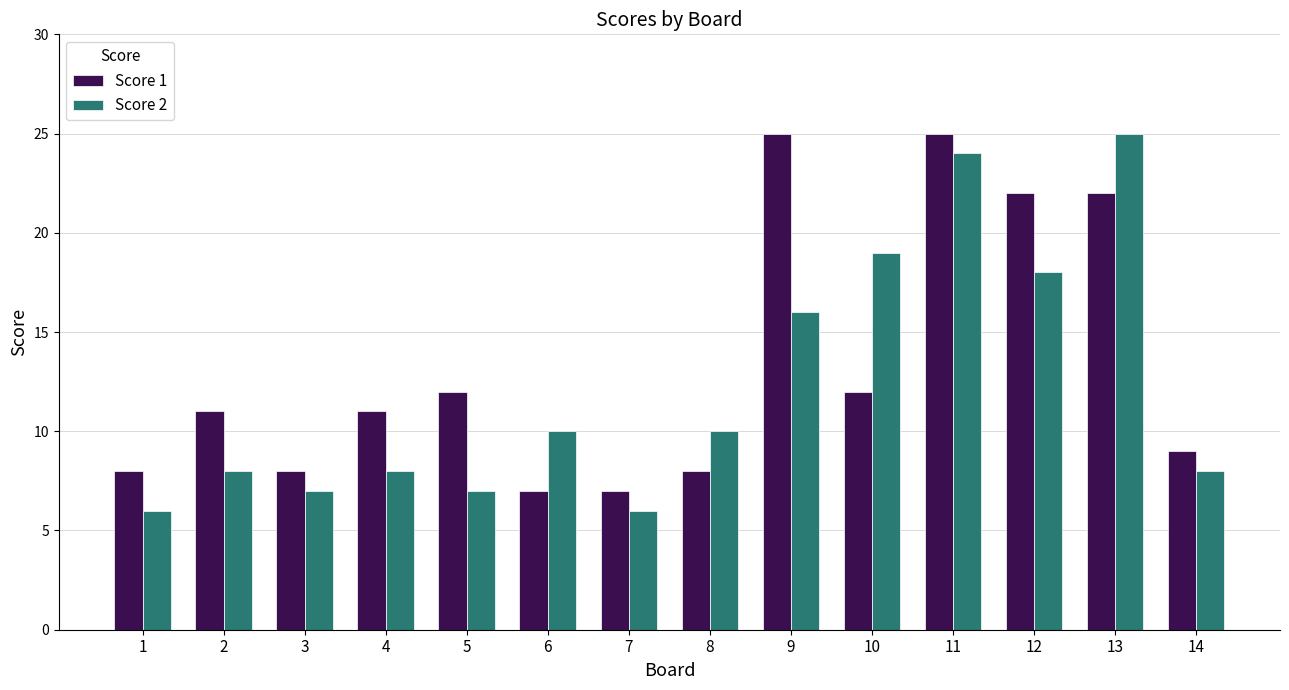

How many distinct data groups are displayed?

2